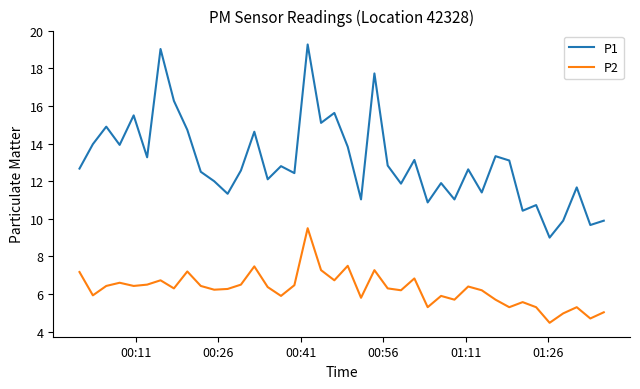

What is the difference between the maximum and minimum values in the P2 series?

5.0